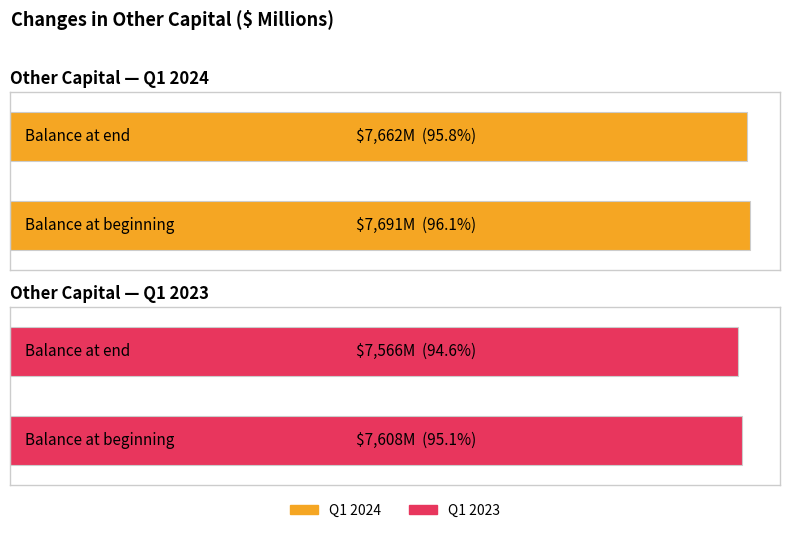

How many Other capital (Period 2) values are between 7566 and 7608?

2